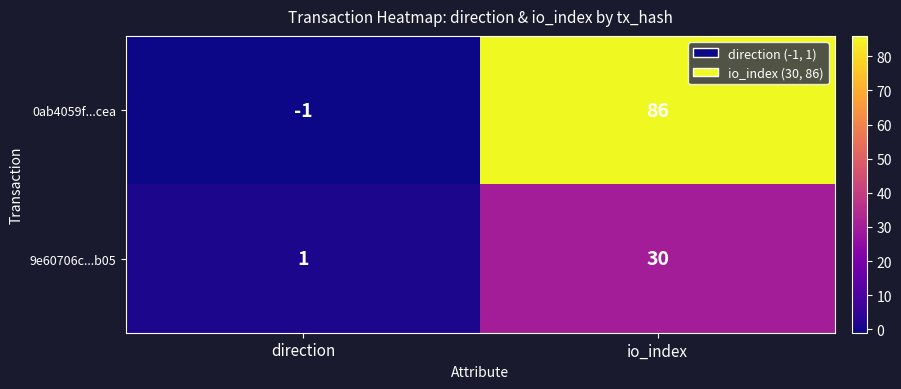

What is the difference between the maximum and minimum values in the 9e60706c...b05 series?

29